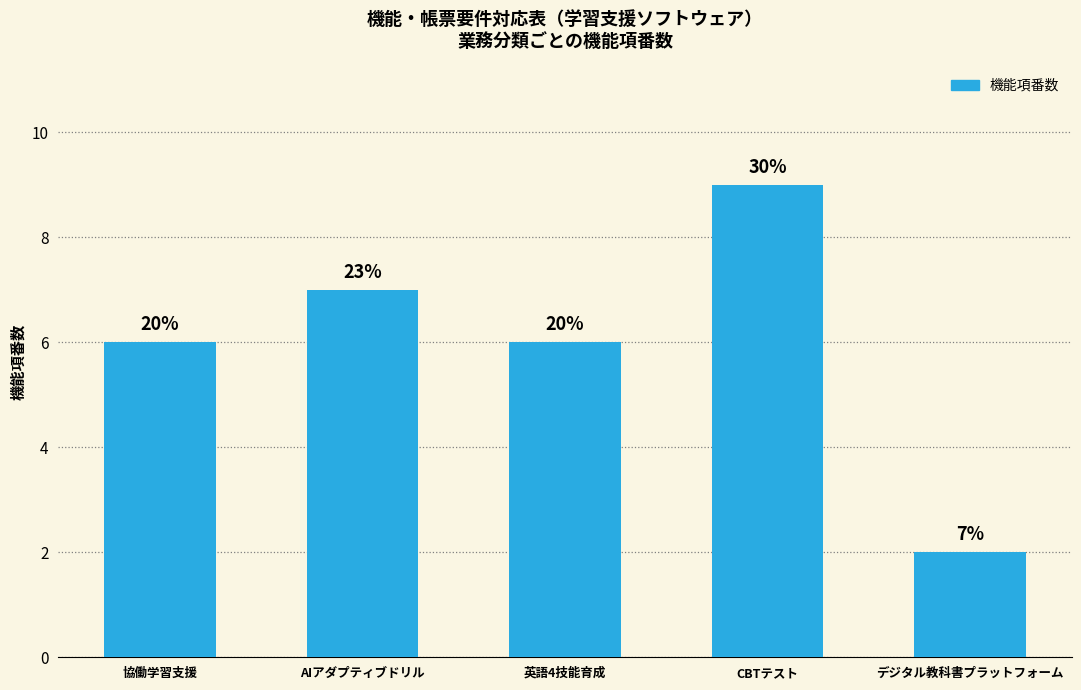

How many bars are there in total?

5